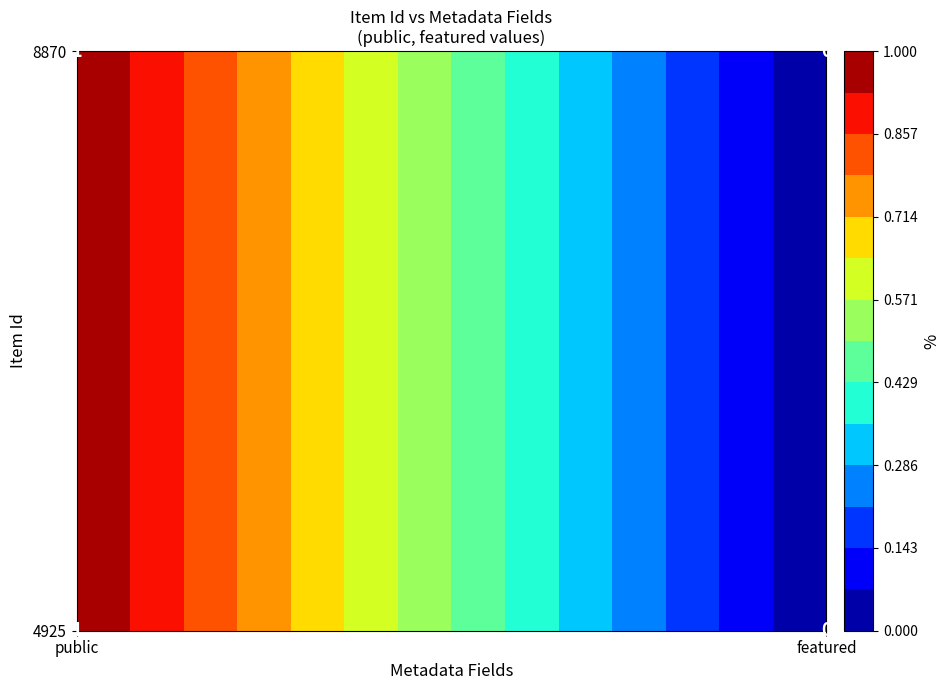

What is the difference between the maximum and minimum values in the 4925 series?

1